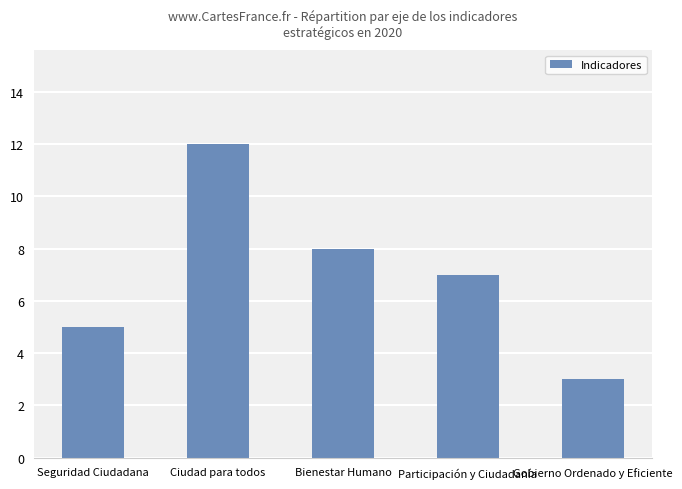

How many values are below 7?

2